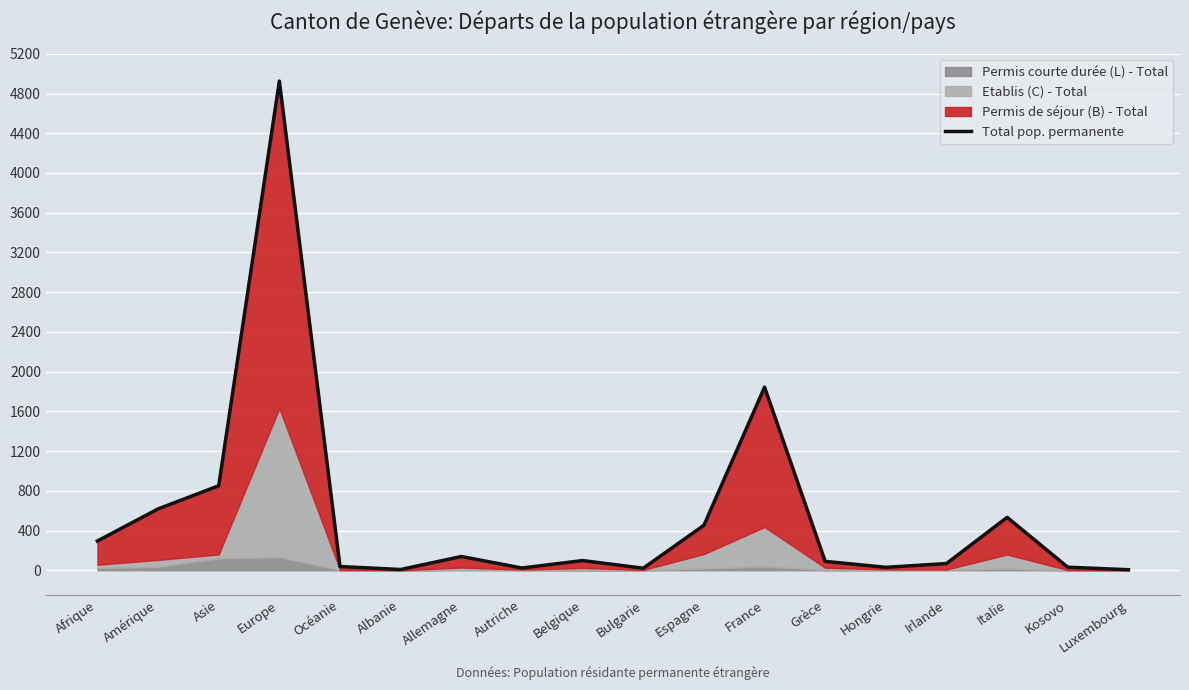

True or false: the data has more than 1 interior local peaks.

True